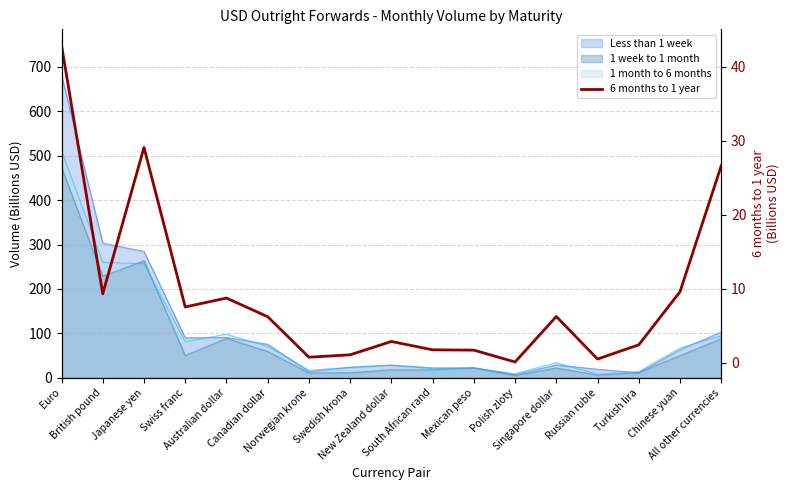

How many points are lower than both their immediate neighbors (excluding endpoints)?

5